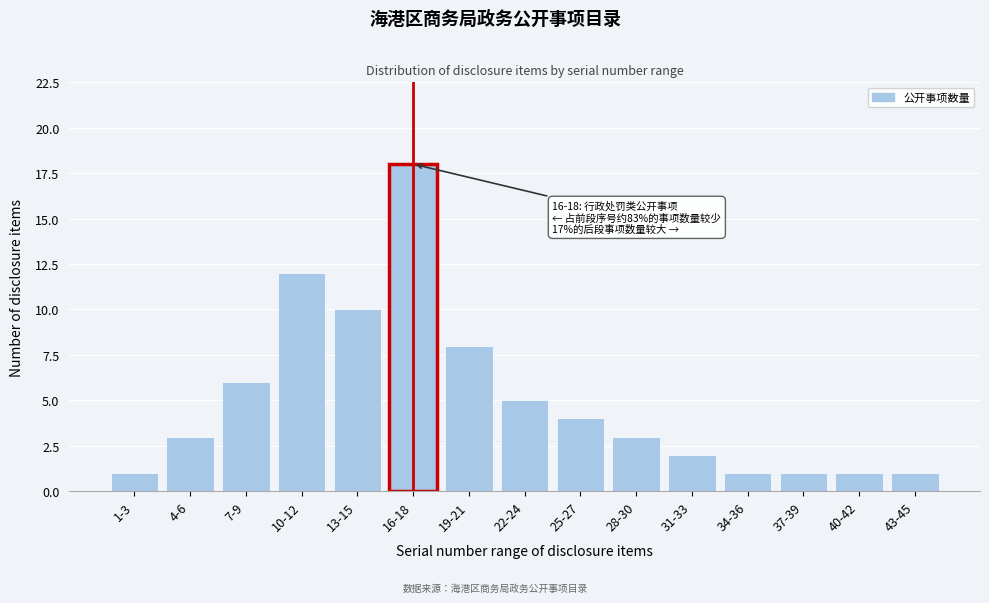

Reading right to left, what are all the values shown in this chart?

1	1	1	1	2	3	4	5	8	18	10	12	6	3	1